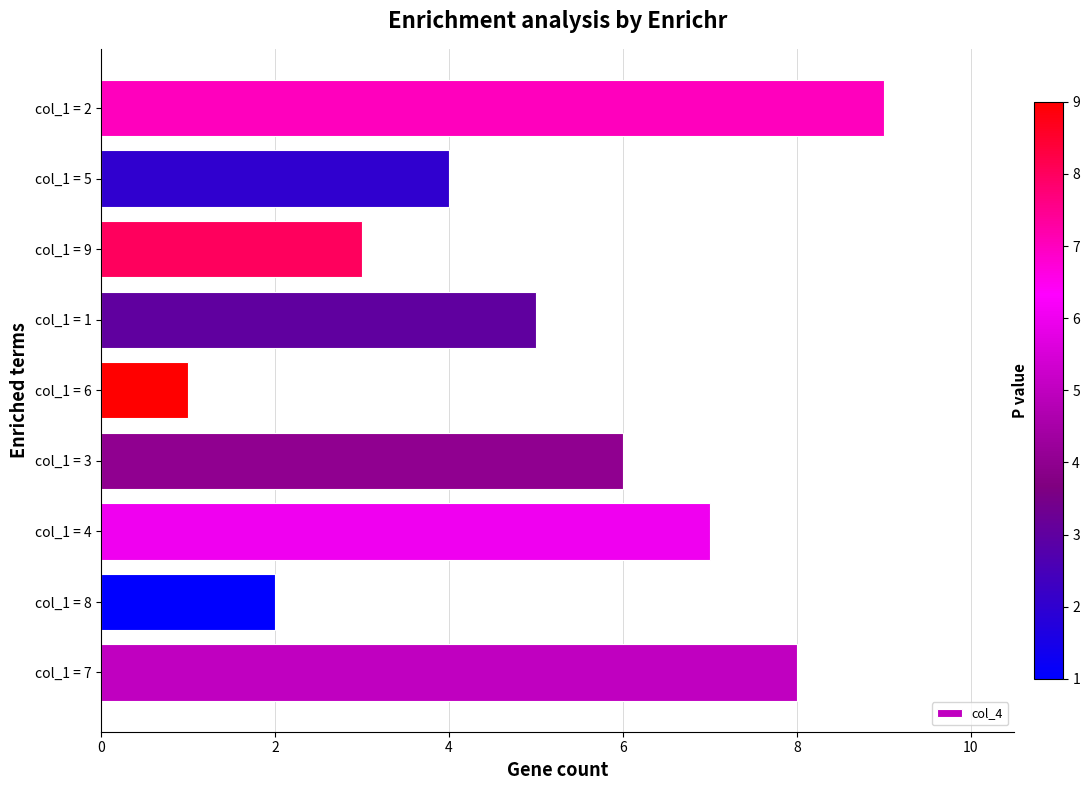

What is the difference between the maximum and minimum values?

8